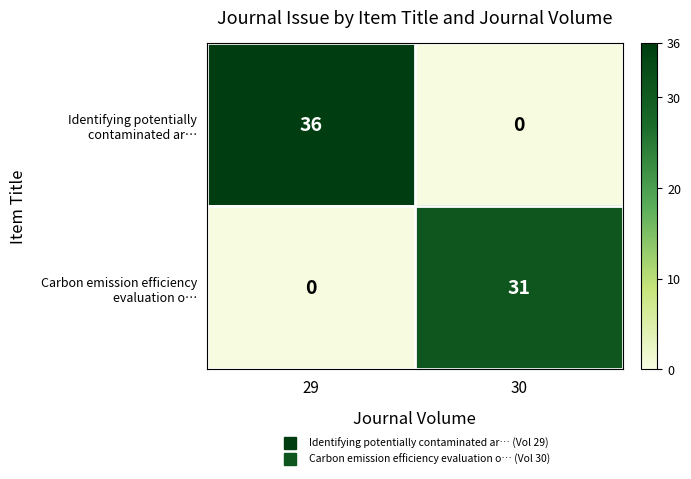

What is the spread (max minus min) of values at 29?

36